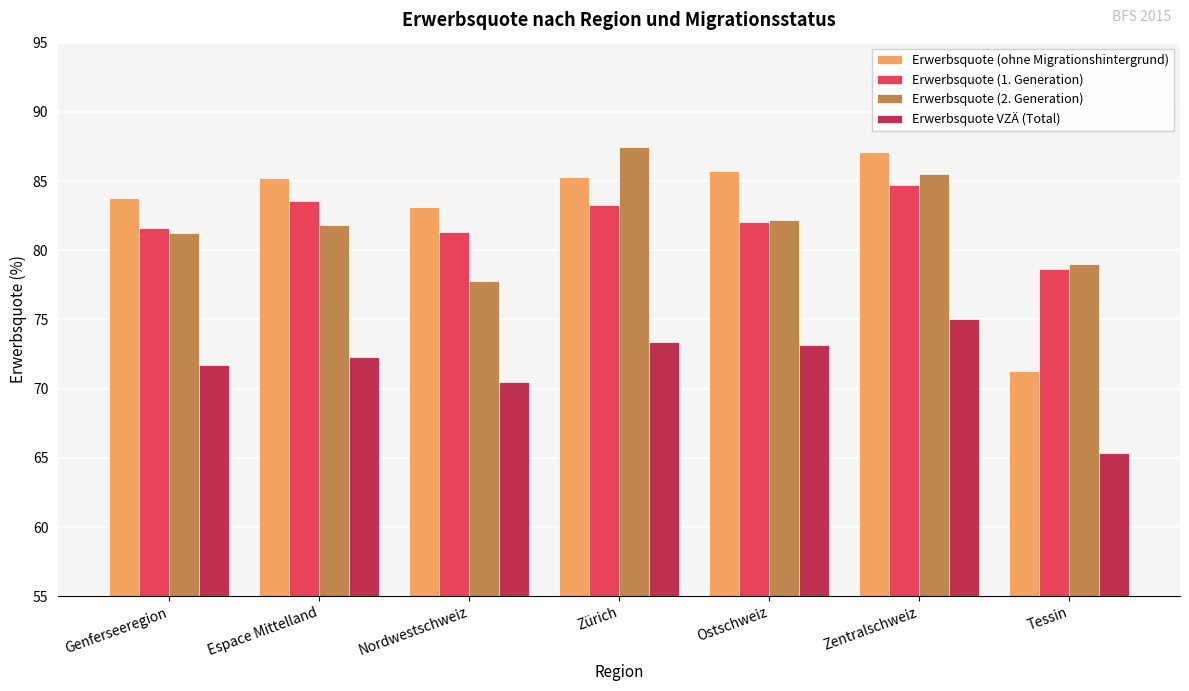

What is the difference between the Erwerbsquote VZÄ (Total) values at Zentralschweiz and Nordwestschweiz?

4.6